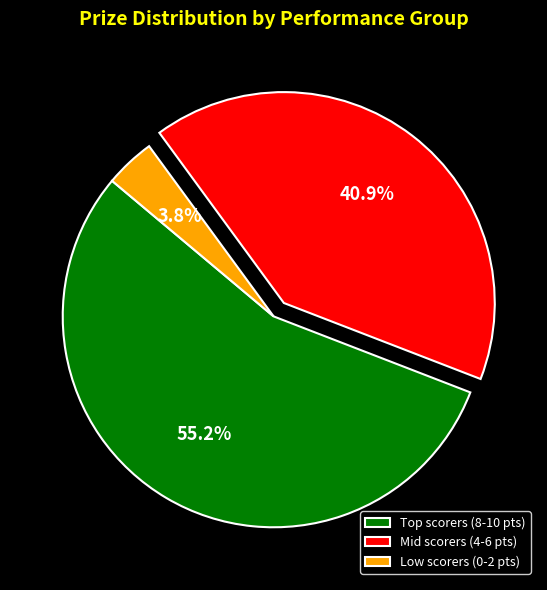

Which slice is the largest?

Top scorers (8-10 pts)